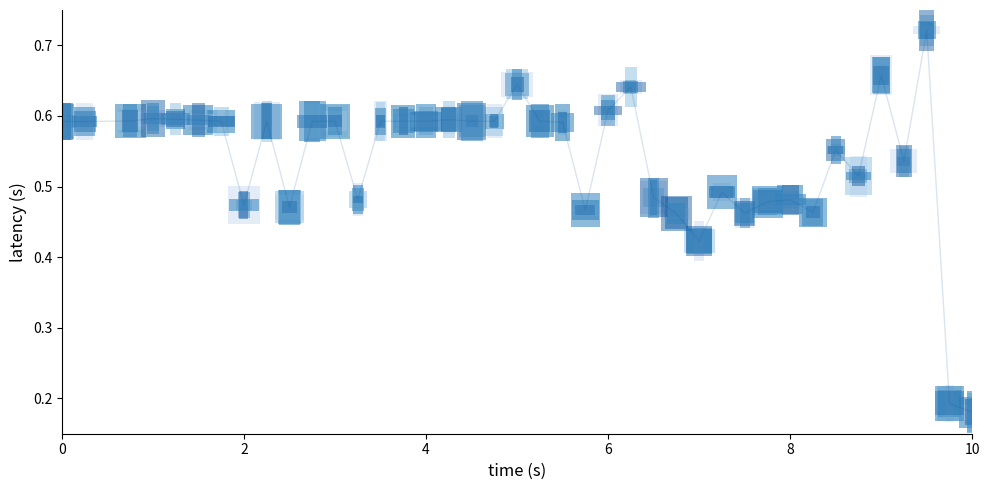

Where is the data nearest to the value 0?

10